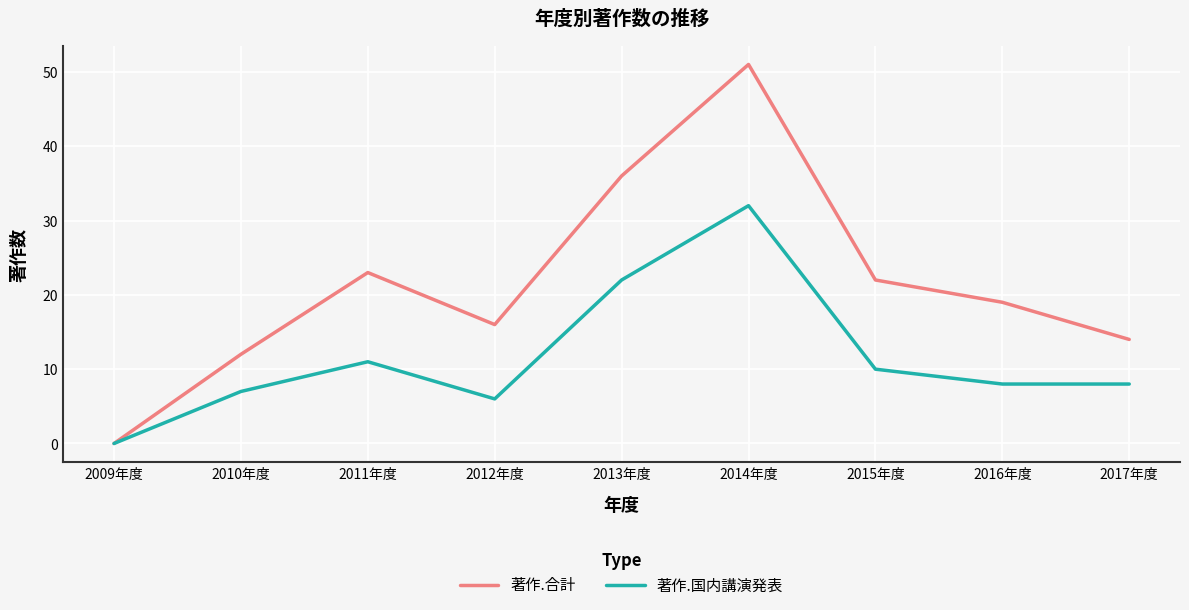

Which series has the largest total across all categories?

著作.合計